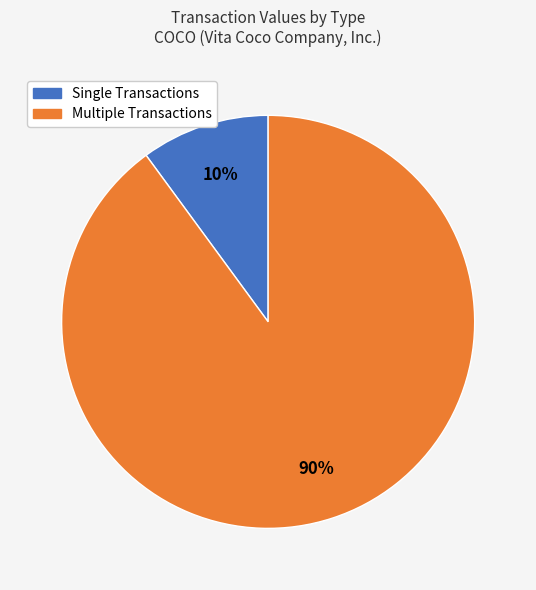

To the nearest percent, what is the average slice percentage?

50%